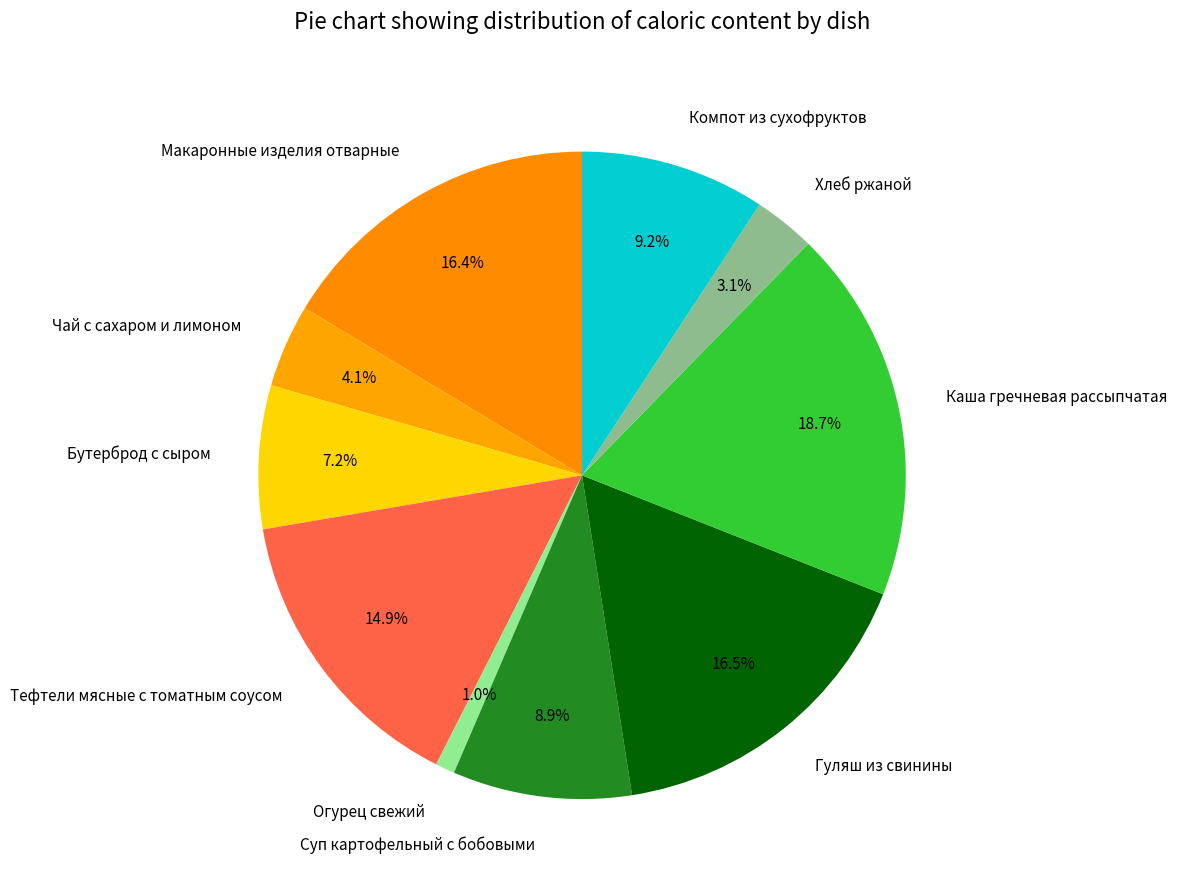

To the nearest percent, what is the average slice percentage?

10%